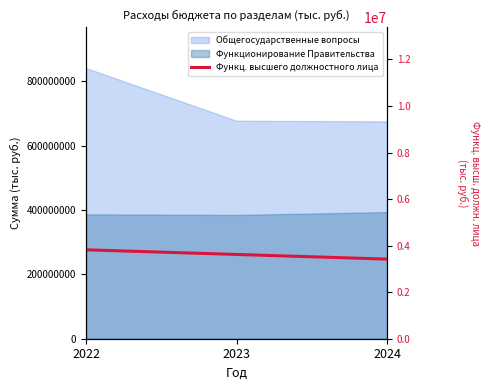

The chart shows a value of 1240868 at 2022. True or false?

False